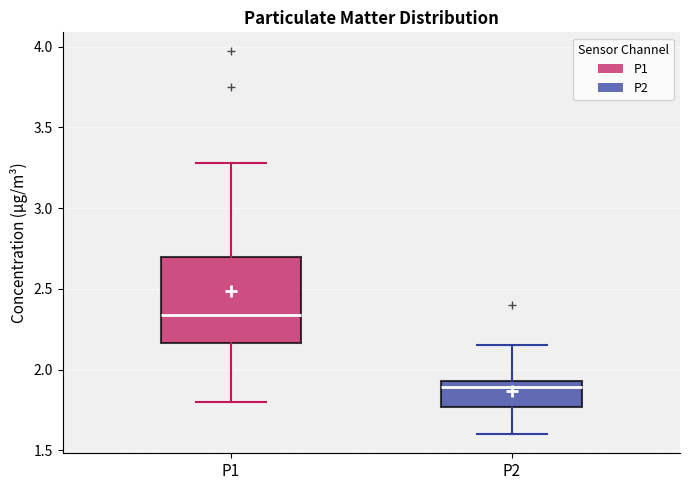

Reading left to right, transcribe this box plot: for each box, give where its median line is, the range the box spans, and where its two whiskers end, as read against the y-axis. The values are not printed on the chart, so give them approximately, as read against the axis.

P1: median 2.35, box 2.15 to 2.70, whiskers 1.80 to 3.30
P2: median 1.90, box 1.75 to 1.95, whiskers 1.60 to 2.15